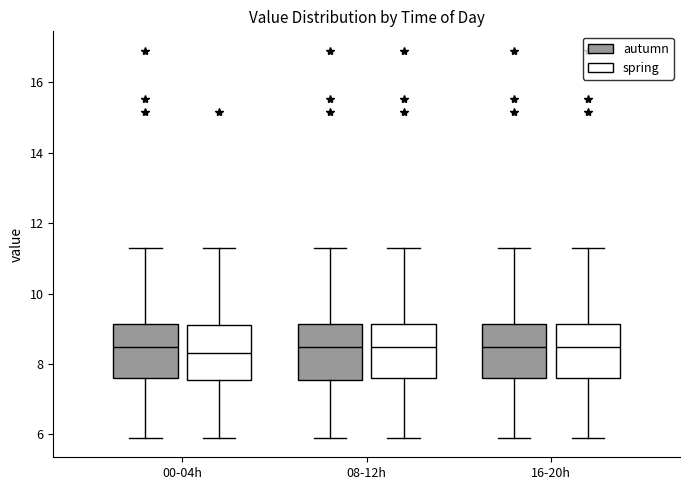

Reading left to right, transcribe this box plot: for each box, give where its median line is, the range the box spans, and where its two whiskers end, as read against the y-axis. The values are not printed on the chart, so give them approximately, as read against the axis.

00-04h (autumn): median 8.4, box 7.6 to 9.2, whiskers 6.0 to 11.4
00-04h (spring): median 8.4, box 7.6 to 9.2, whiskers 6.0 to 11.4
08-12h (autumn): median 8.4, box 7.6 to 9.2, whiskers 6.0 to 11.4
08-12h (spring): median 8.4, box 7.6 to 9.2, whiskers 6.0 to 11.4
16-20h (autumn): median 8.4, box 7.6 to 9.2, whiskers 6.0 to 11.4
16-20h (spring): median 8.4, box 7.6 to 9.2, whiskers 6.0 to 11.4